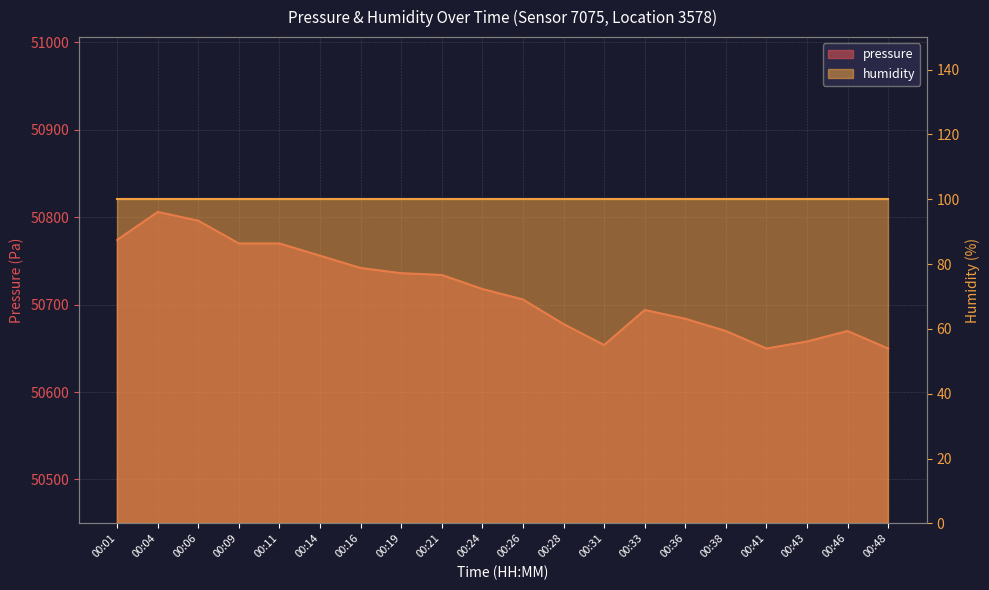

Where is the data nearest to the value 50727?

00:21